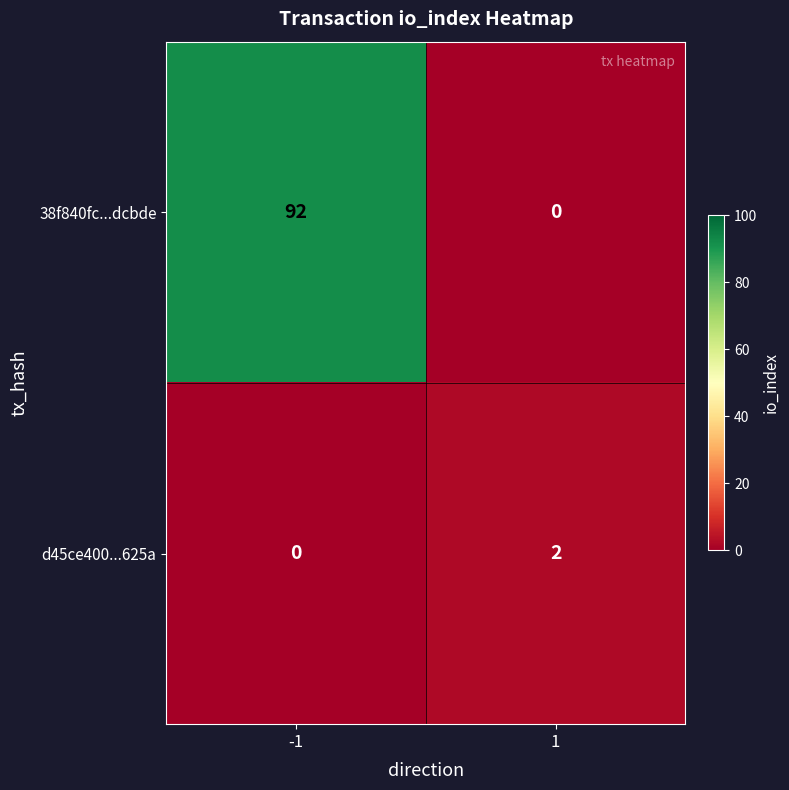

Reading left to right, list all the values displayed in this chart.

38f840fc...dcbde: 92	0
d45ce400...625a: 0	2